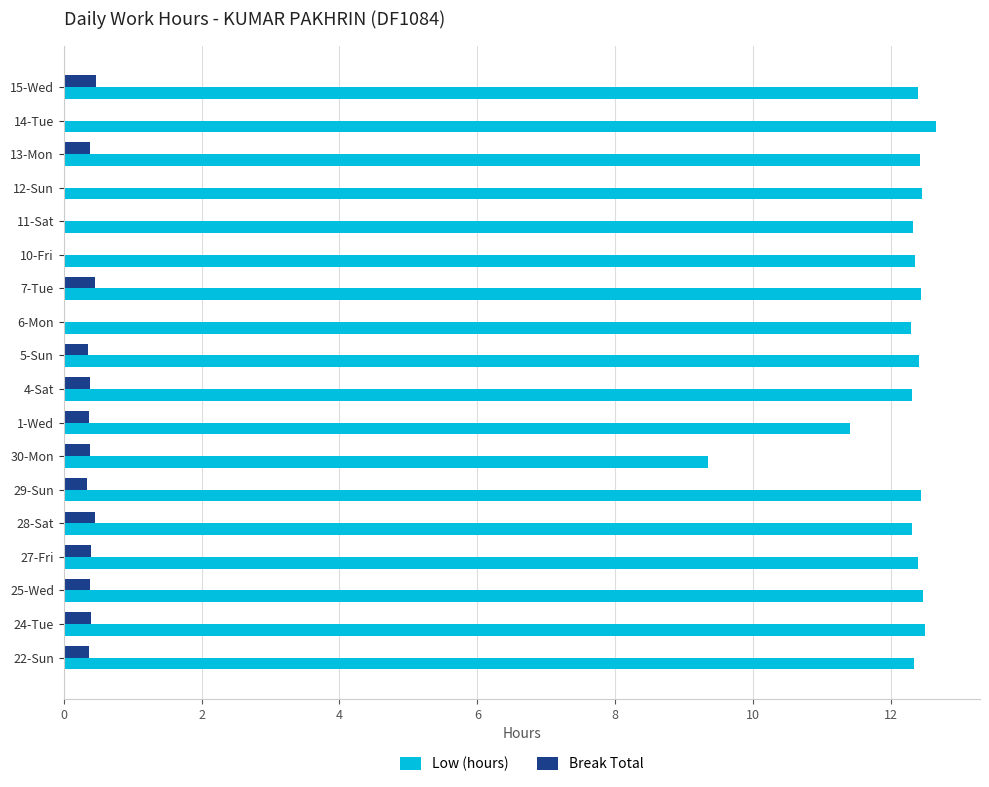

Count the number of categories in the chart.

18